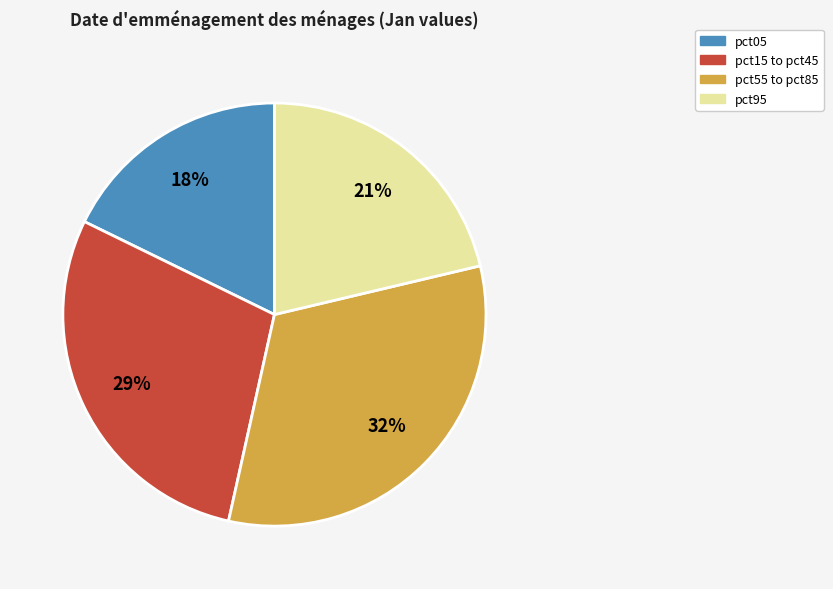

Is there a majority slice in this chart?

No